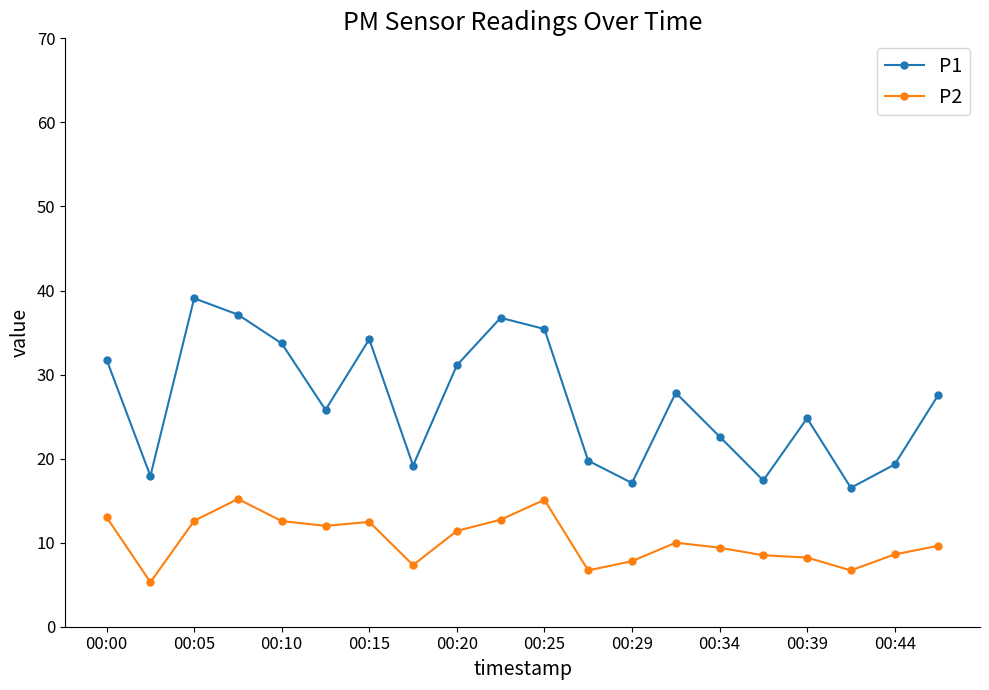

What is the maximum value for P2?

15.2